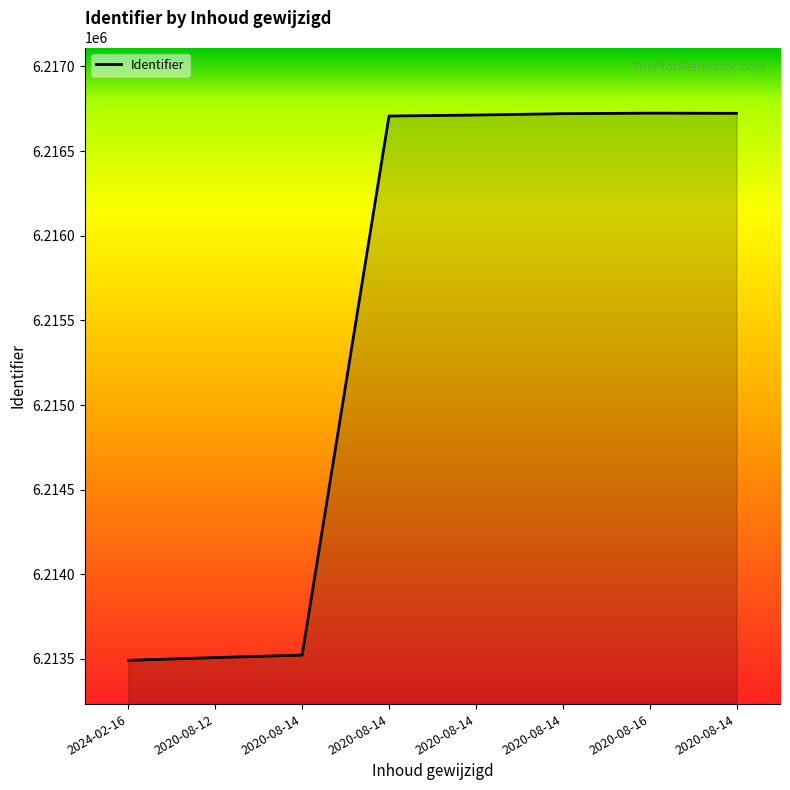

Reading right to left, list all the values displayed in this chart.

2020-08-14=6216723	2020-08-16=6216724	2020-08-14=6216721	2020-08-14=6216713	2020-08-14=6216707	2020-08-14=6213523	2020-08-12=6213508	2024-02-16=6213492